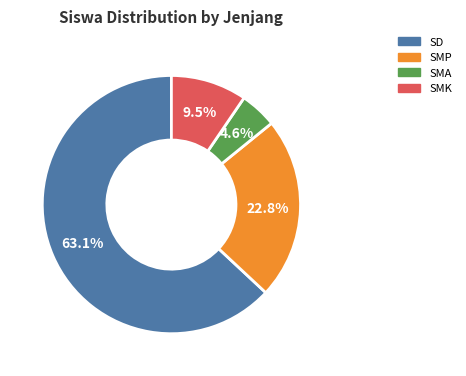

Does any single category account for the majority?

Yes